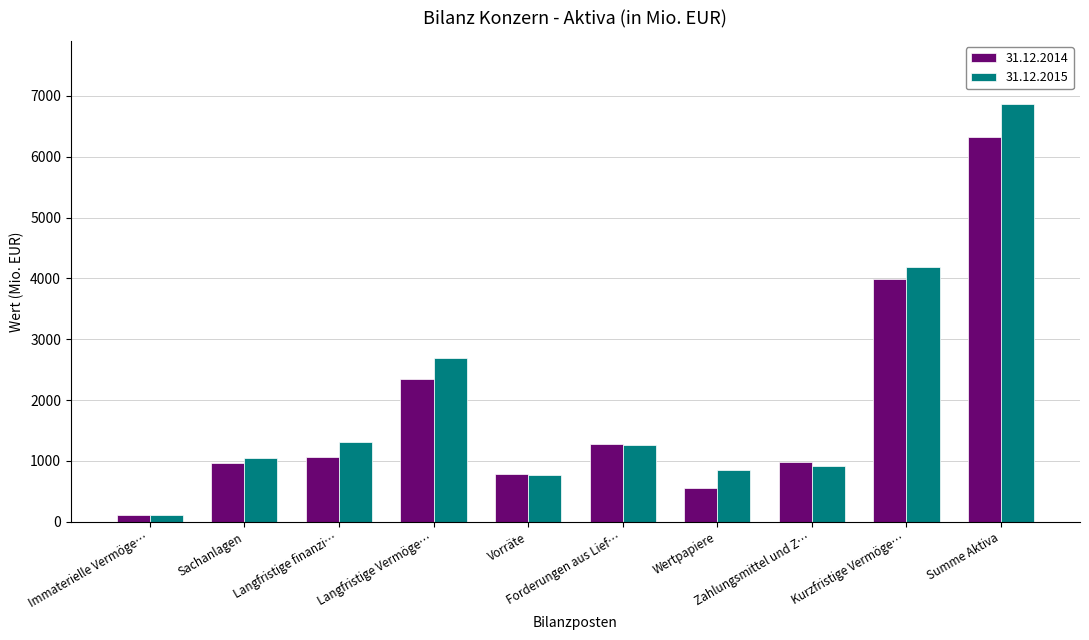

How many series are shown in this chart?

2